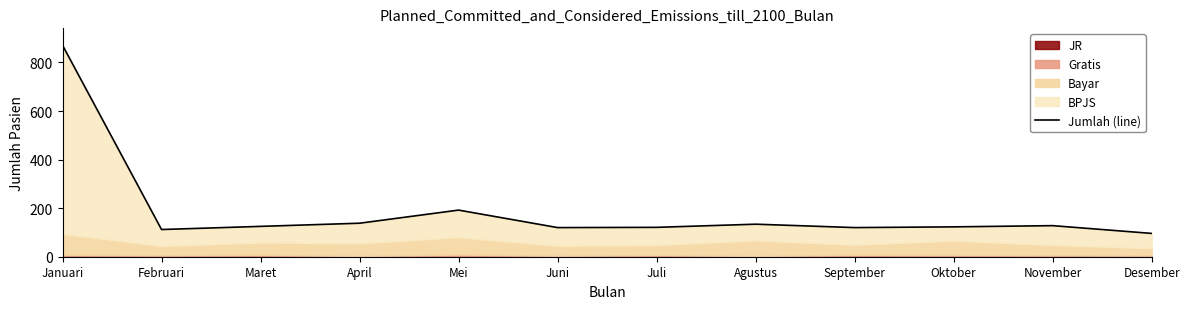

At which category does the data reach its first local peak?

Mei